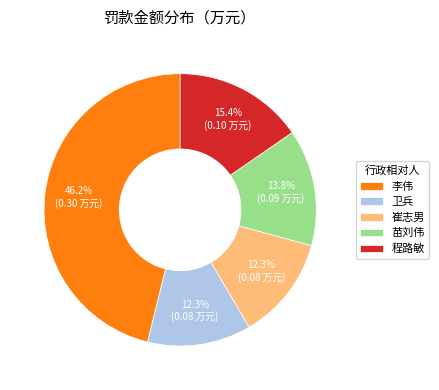

Count the number of slices in the pie.

5